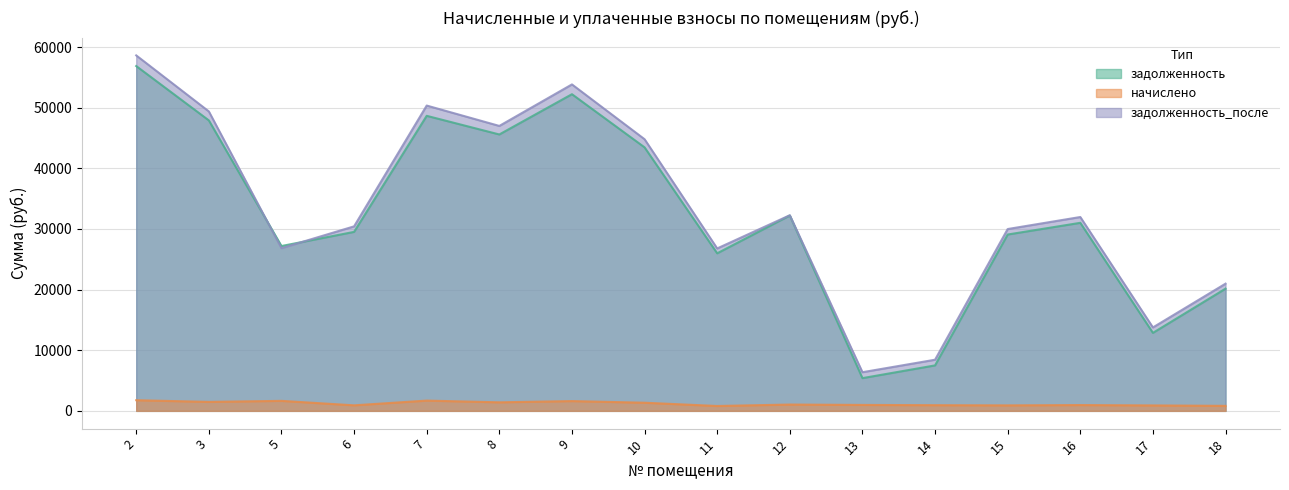

Reading left to right, extract all data points from this chart.

задолженность: 56867.9	47905.7	27186.1	29517.2	48659.1	45584.6	52225.6	43456.9	25983.8	32221.0	5397.1	7497.6	29081.8	31012.9	12862.2	20153.2
начислено: 1757.0	1480.0	1649.4	911.9	1693.2	1408.3	1613.5	1342.6	802.8	1041.8	978.1	936.2	904.4	958.1	896.4	824.7
задолженность_после: 58624.8	49385.7	26835.5	30429.2	50352.3	46993.0	53839.1	44799.5	26786.6	32262.8	6375.1	8433.9	29986.2	31971.1	13758.6	20977.9